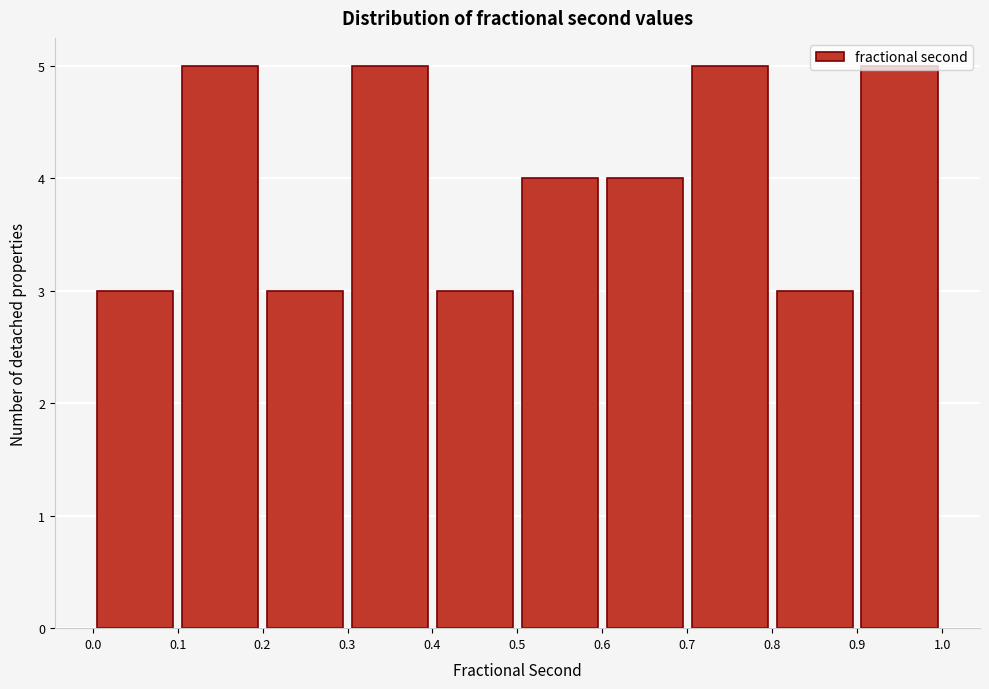

What is the height of the bar covering 0.7 to 0.8 on the x-axis? The values are not printed on the chart, so give them approximately, as read against the axis.

5